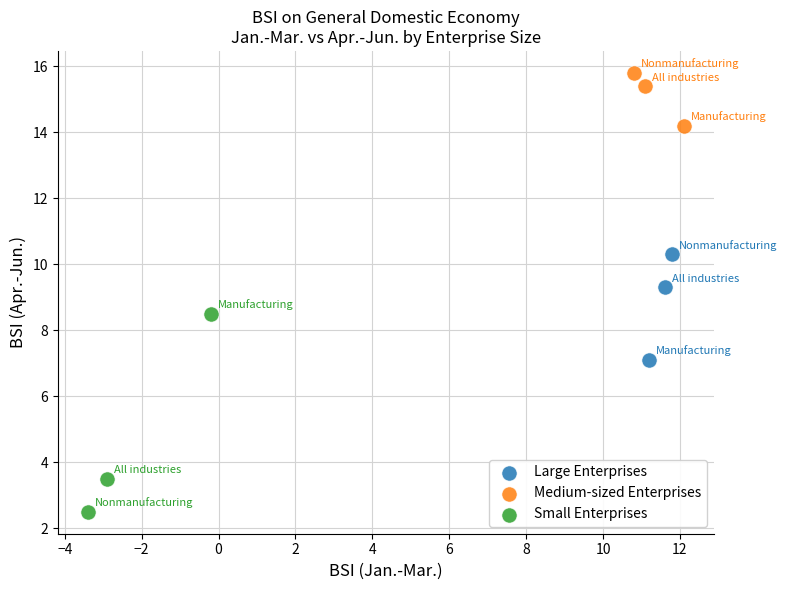

Which series has the largest Y range (max minus min)?

Small Enterprises